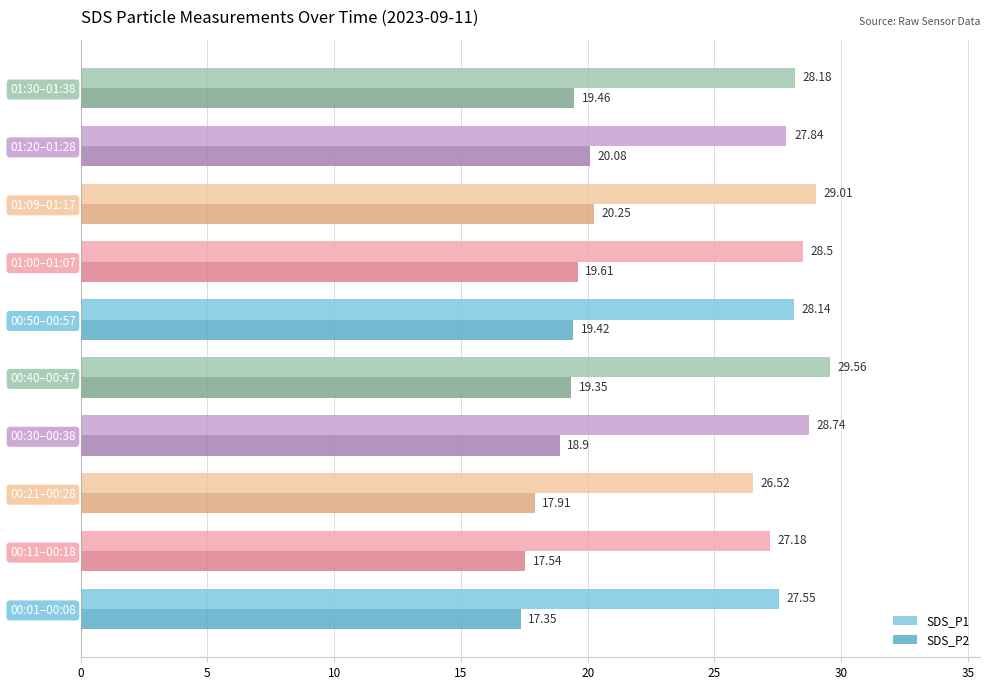

What are all the series names shown in the legend?

SDS_P1, SDS_P2